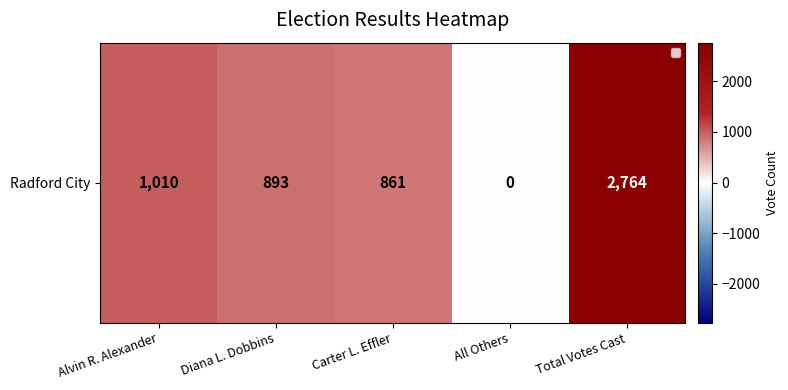

Is it true that the value at Carter L. Effler is 861?

True